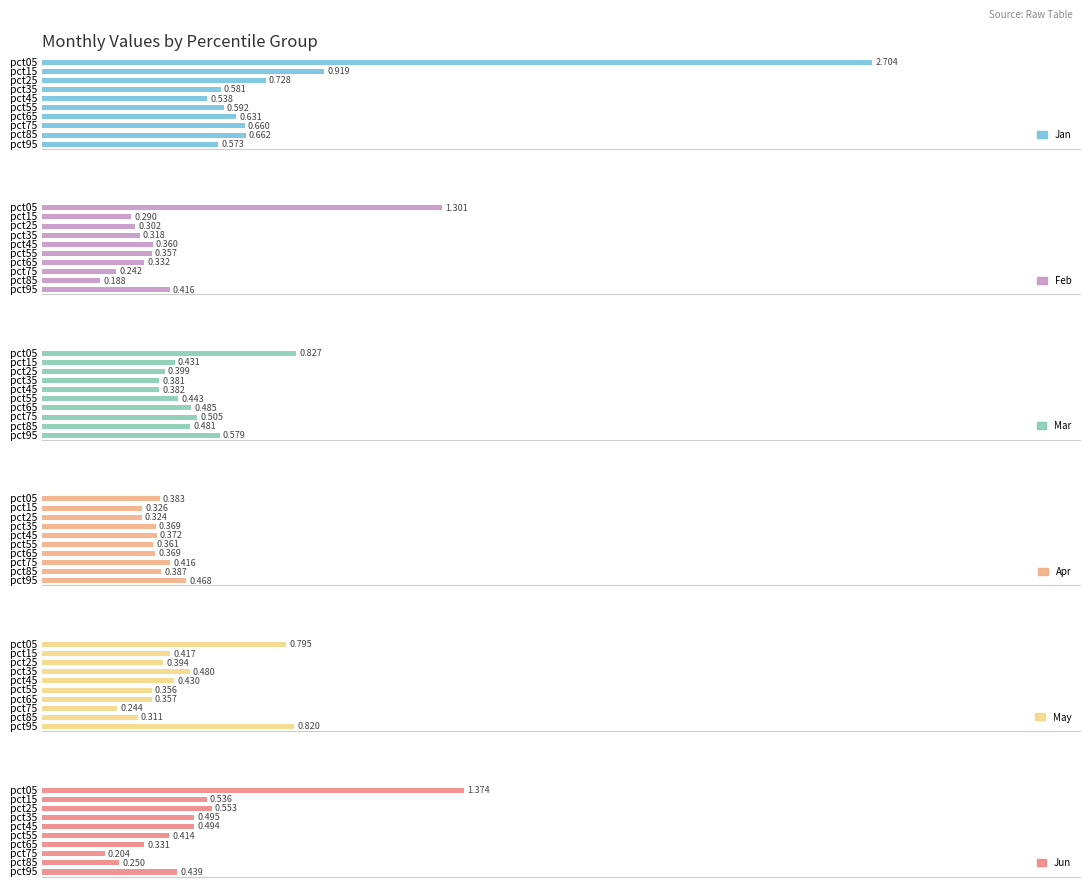

Reading right to left, list all the values displayed in this chart.

Jan: 0.6	0.7	0.7	0.6	0.6	0.5	0.6	0.7	0.9	2.7
Feb: 0.4	0.2	0.2	0.3	0.4	0.4	0.3	0.3	0.3	1.3
Mar: 0.6	0.5	0.5	0.5	0.4	0.4	0.4	0.4	0.4	0.8
Apr: 0.5	0.4	0.4	0.4	0.4	0.4	0.4	0.3	0.3	0.4
May: 0.8	0.3	0.2	0.4	0.4	0.4	0.5	0.4	0.4	0.8
Jun: 0.4	0.2	0.2	0.3	0.4	0.5	0.5	0.6	0.5	1.4